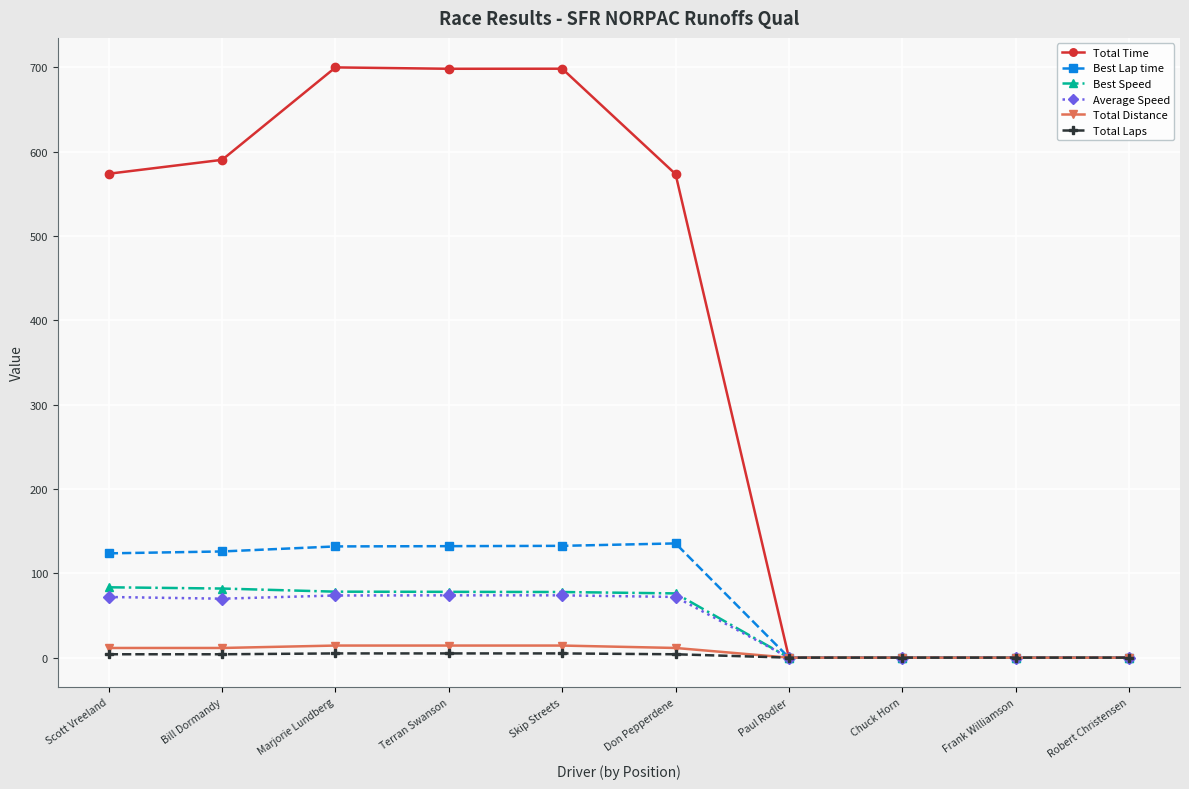

How many values in the Average Speed series are below 71?

5